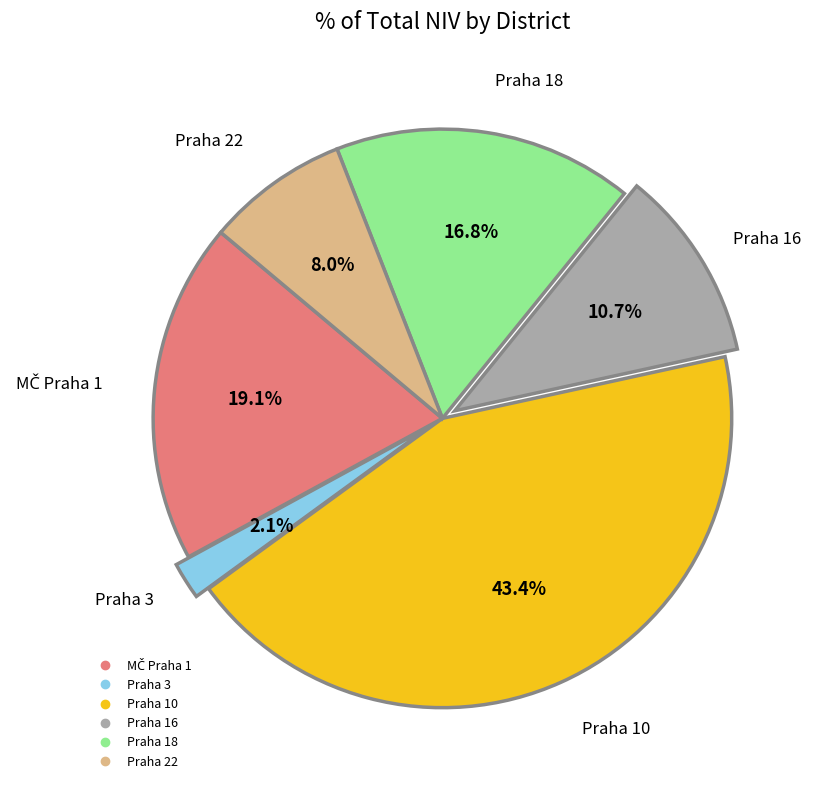

What percentage is NOT represented by Praha 10?

56.6%